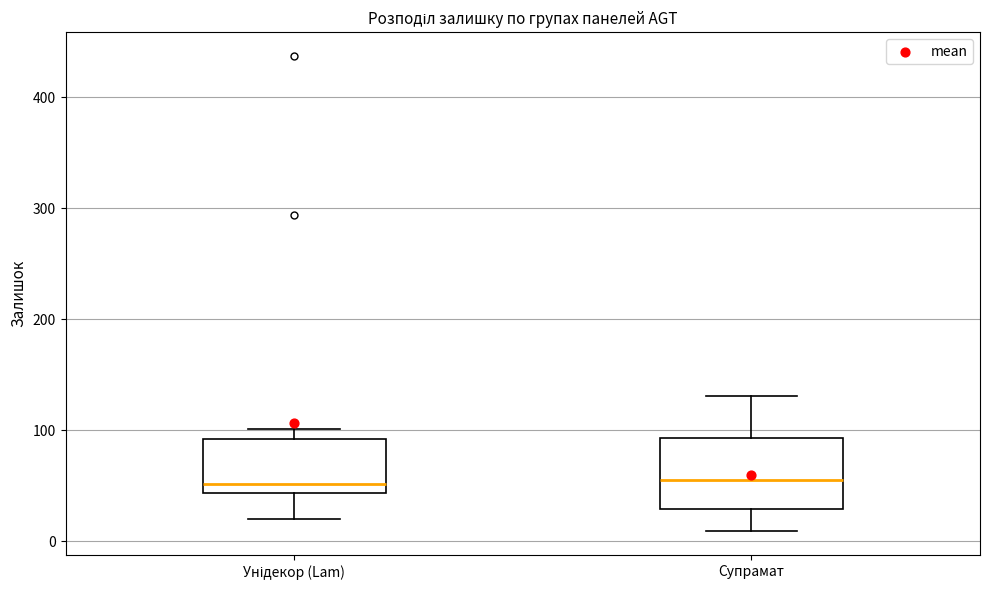

Which box is the tallest, from its lower edge to its upper edge?

Супрамат